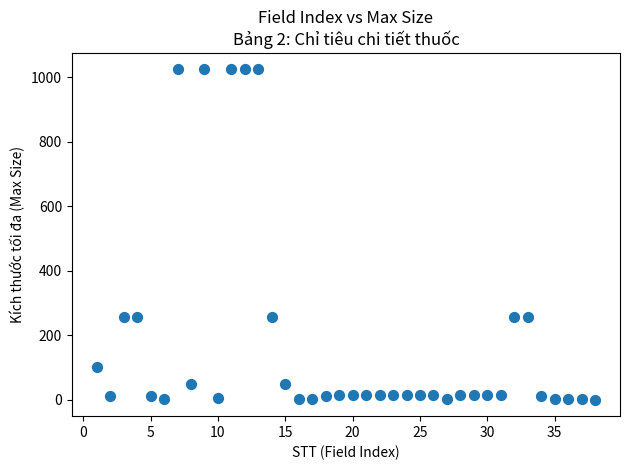

What is the range of Y values (max minus min)?

1024